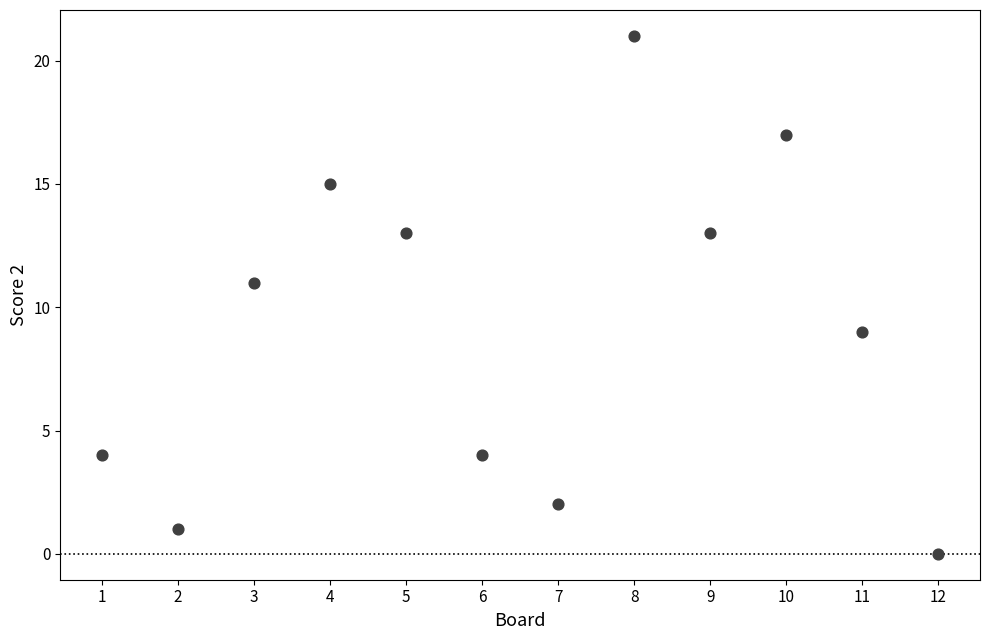

What is the average Y value?

9